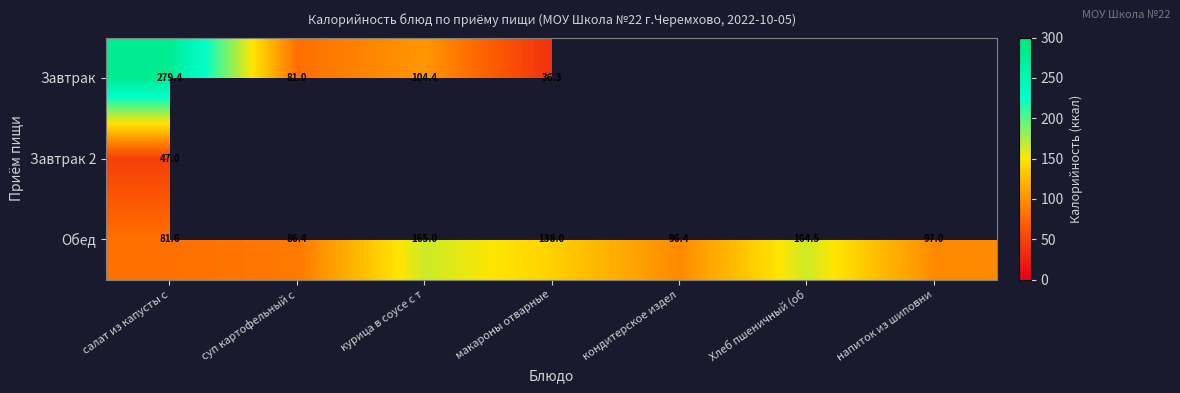

What value does the Обед series have at суп картофельный с?

86.4